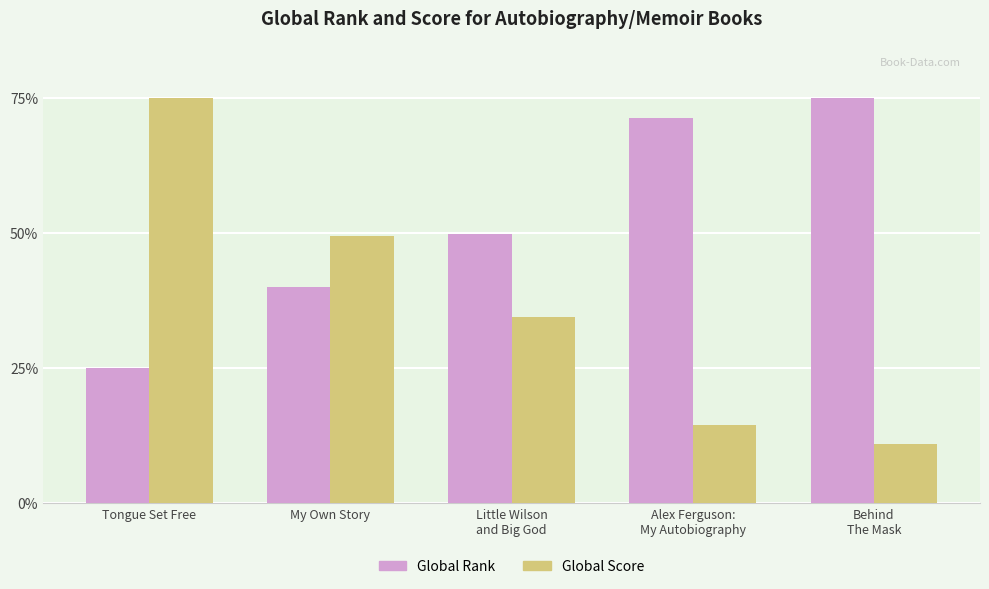

What are all the series names shown in the legend?

Global Rank, Global Score